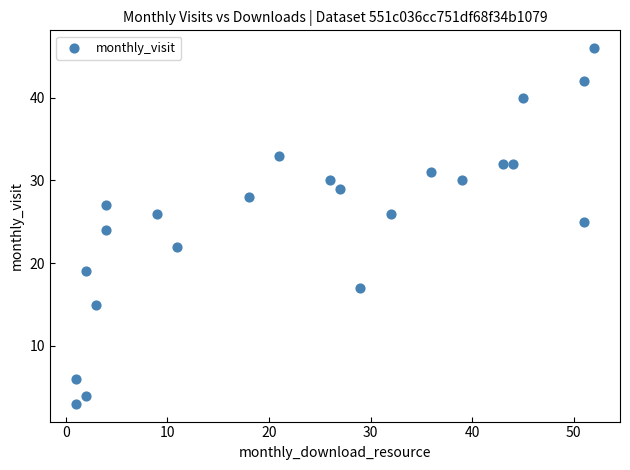

What is the range of X values (max minus min)?

51